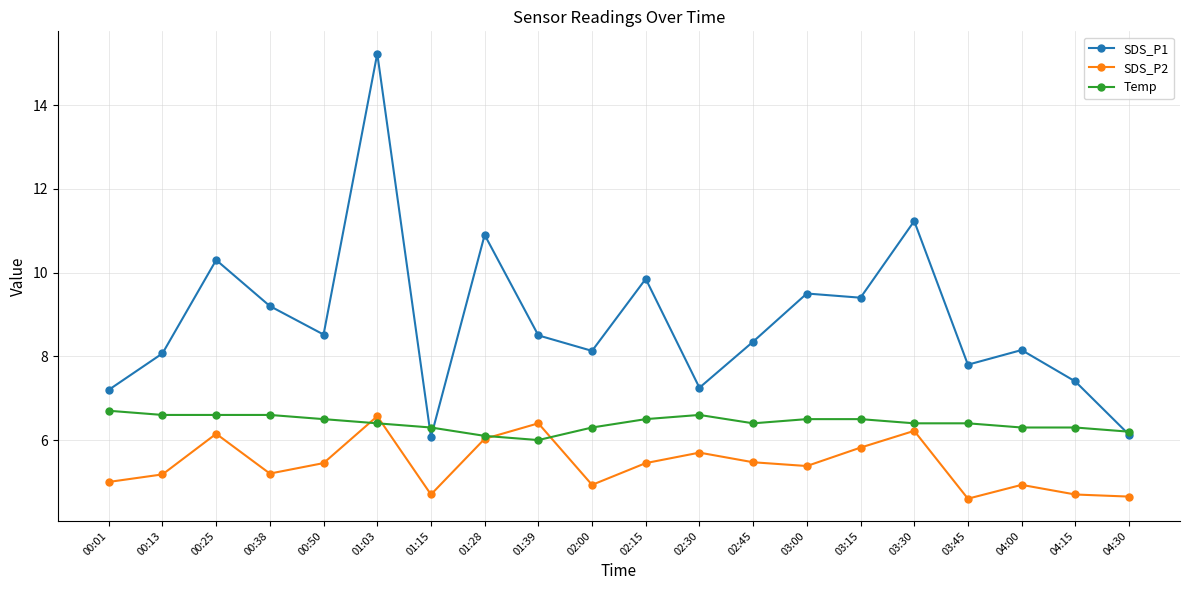

At 04:00, list the series in order from smallest to largest.

SDS_P2, Temp, SDS_P1